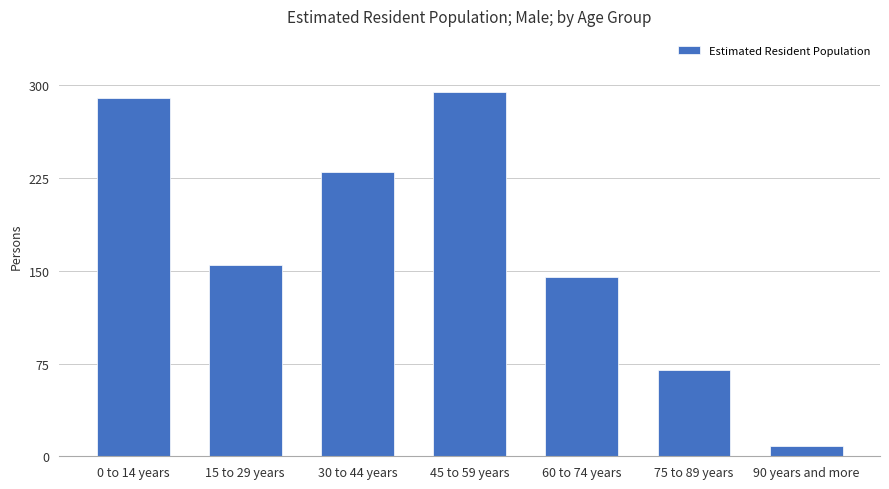

What is the change in value from 30 to 44 years to 90 years and more?

-222